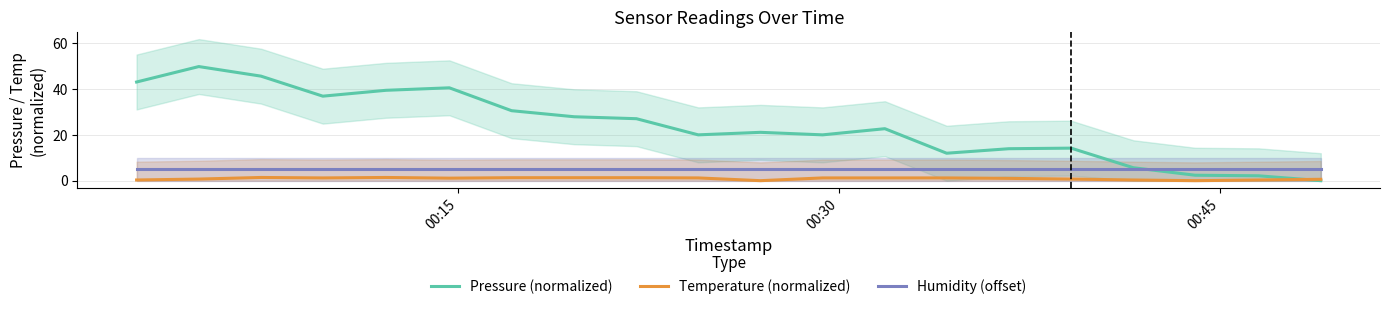

What is the highest value of the Humidity (offset) series?

5.0